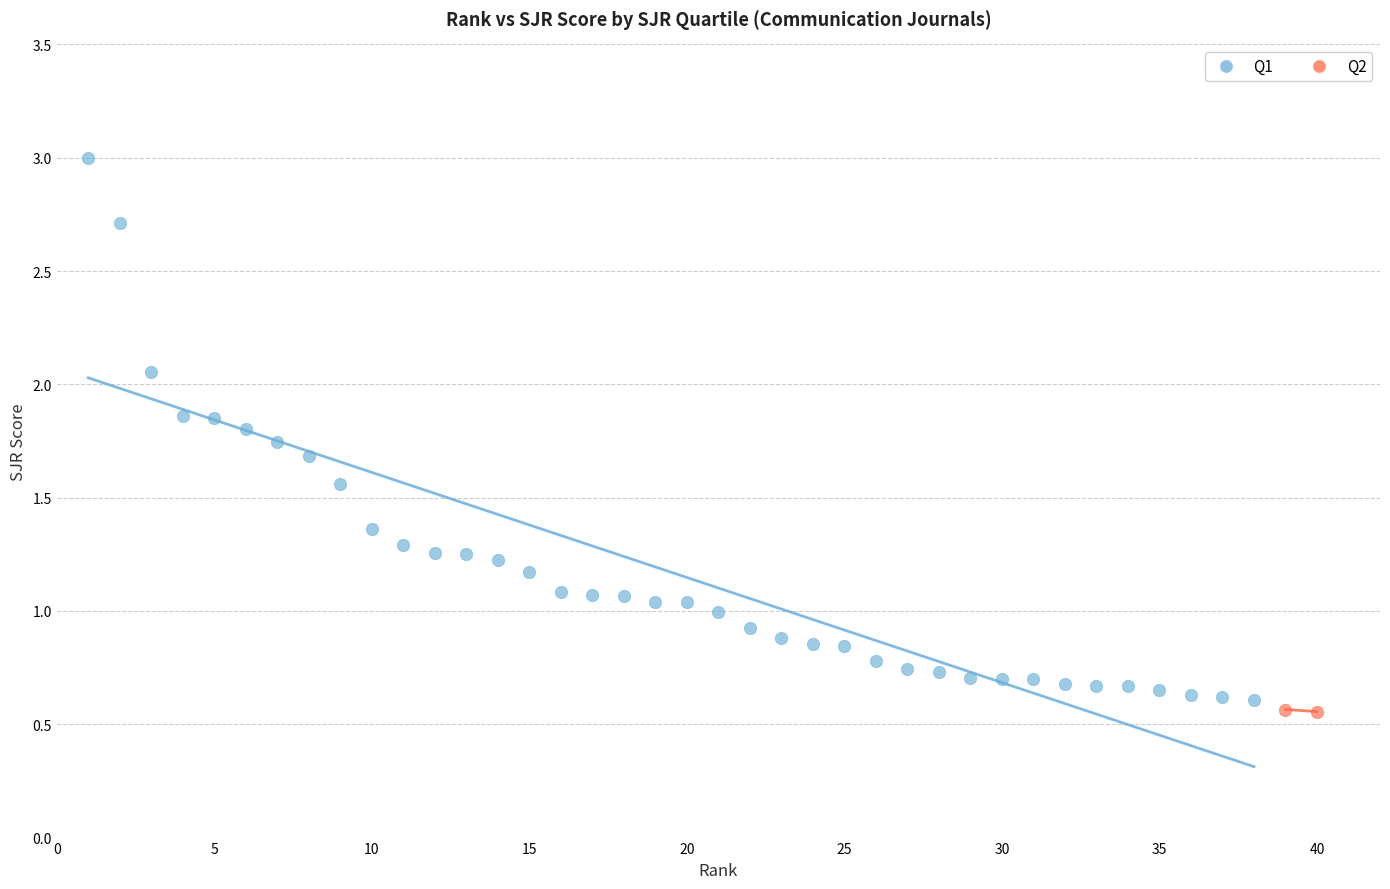

What are all the series names shown in the legend?

Q1, Q2